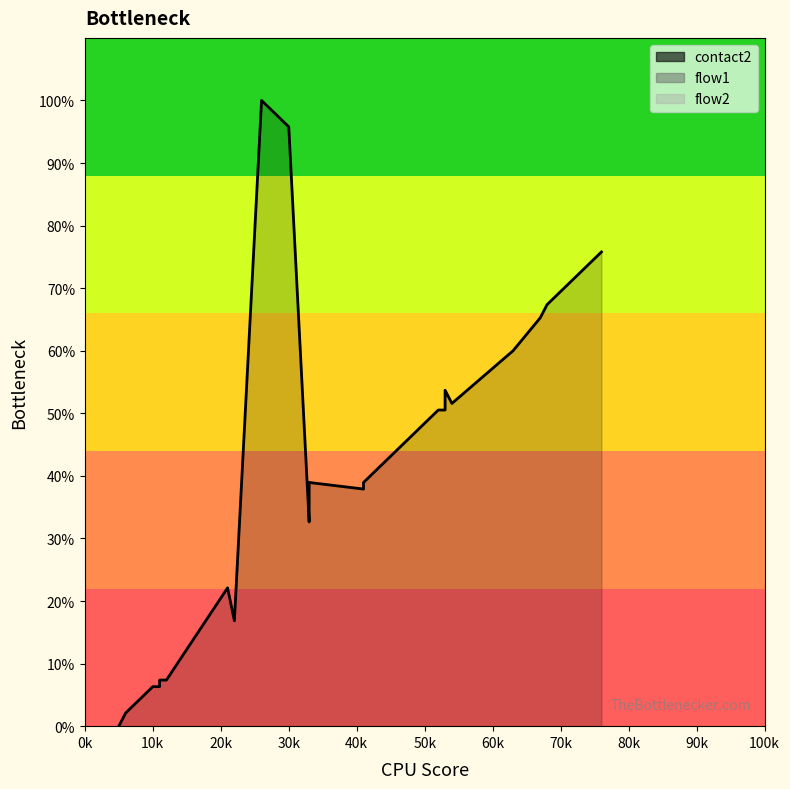

True or false: flow2_line and flow1_line cross at least once.

False